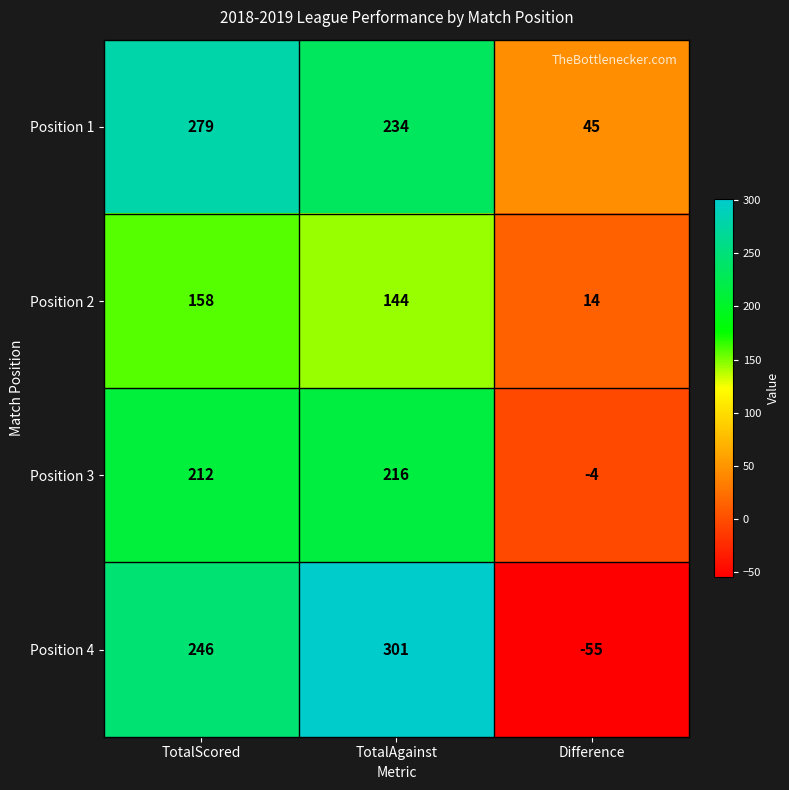

Read the Position 2 value at TotalAgainst, to the nearest 10.

140